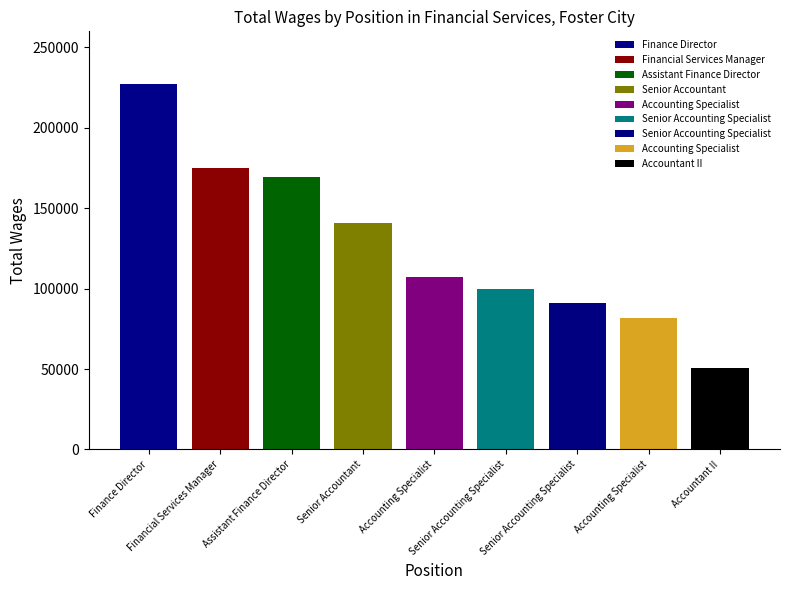

What is the label of the 2nd bar from the left?

Financial Services Manager